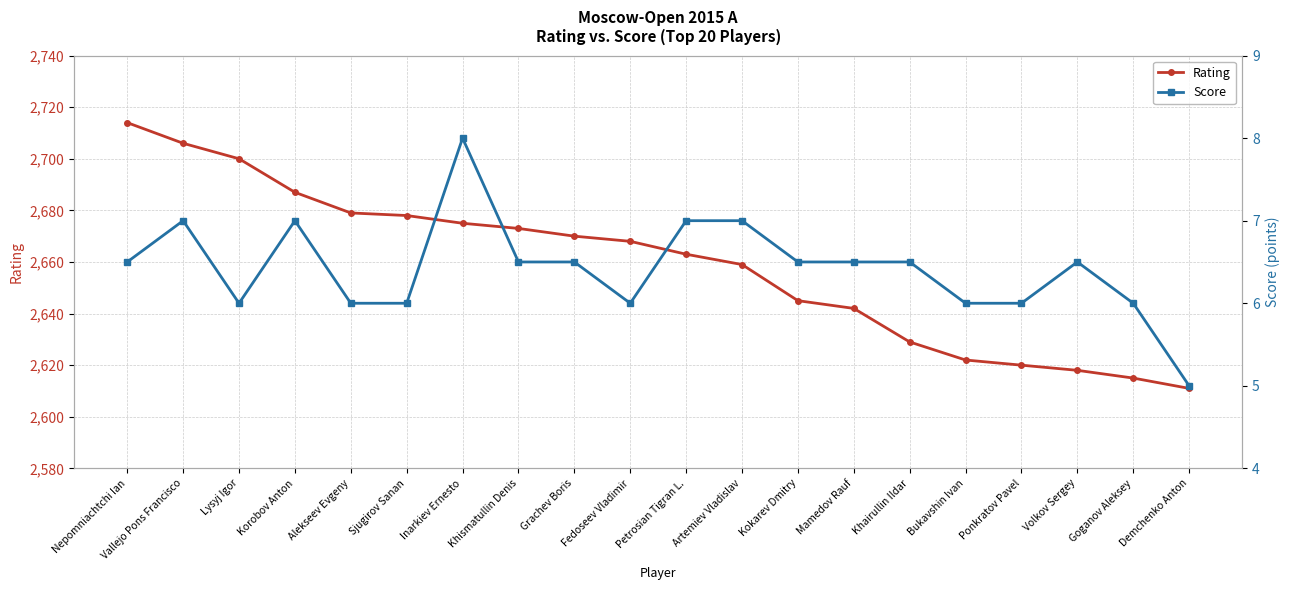

Rank the series at Kokarev Dmitry from highest to lowest value.

Rating, Score